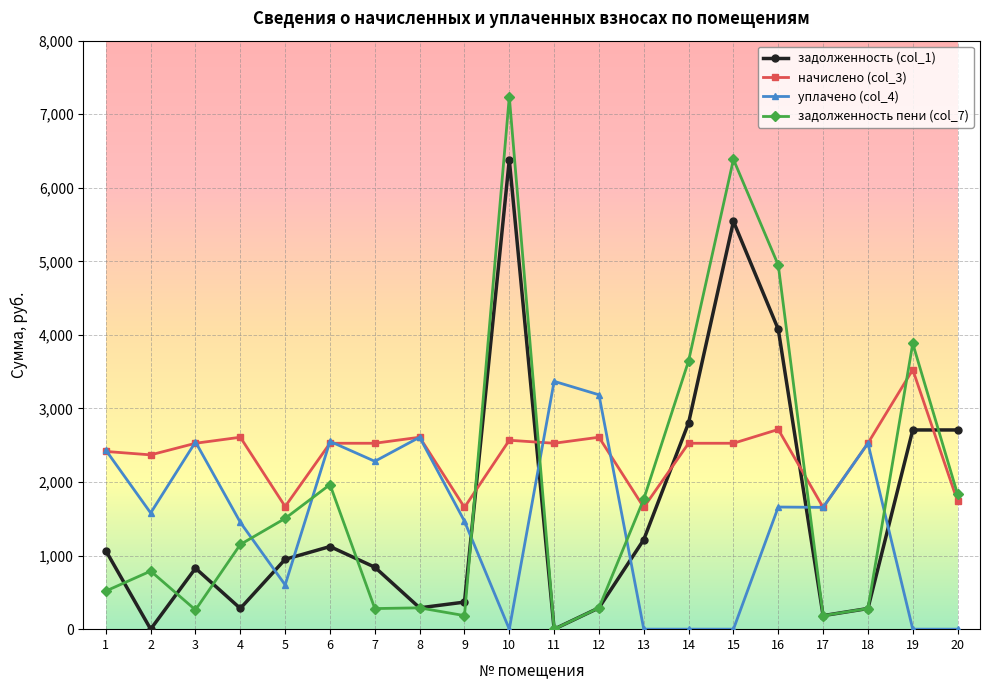

True or false: задолженность пени (col_7) has more than 1 interior local peaks.

True